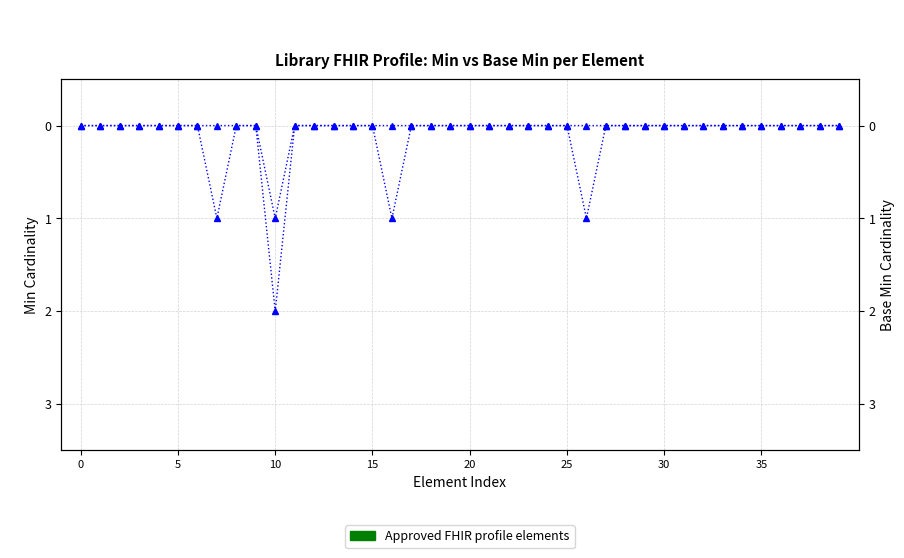

Count the number of data series in this chart.

2